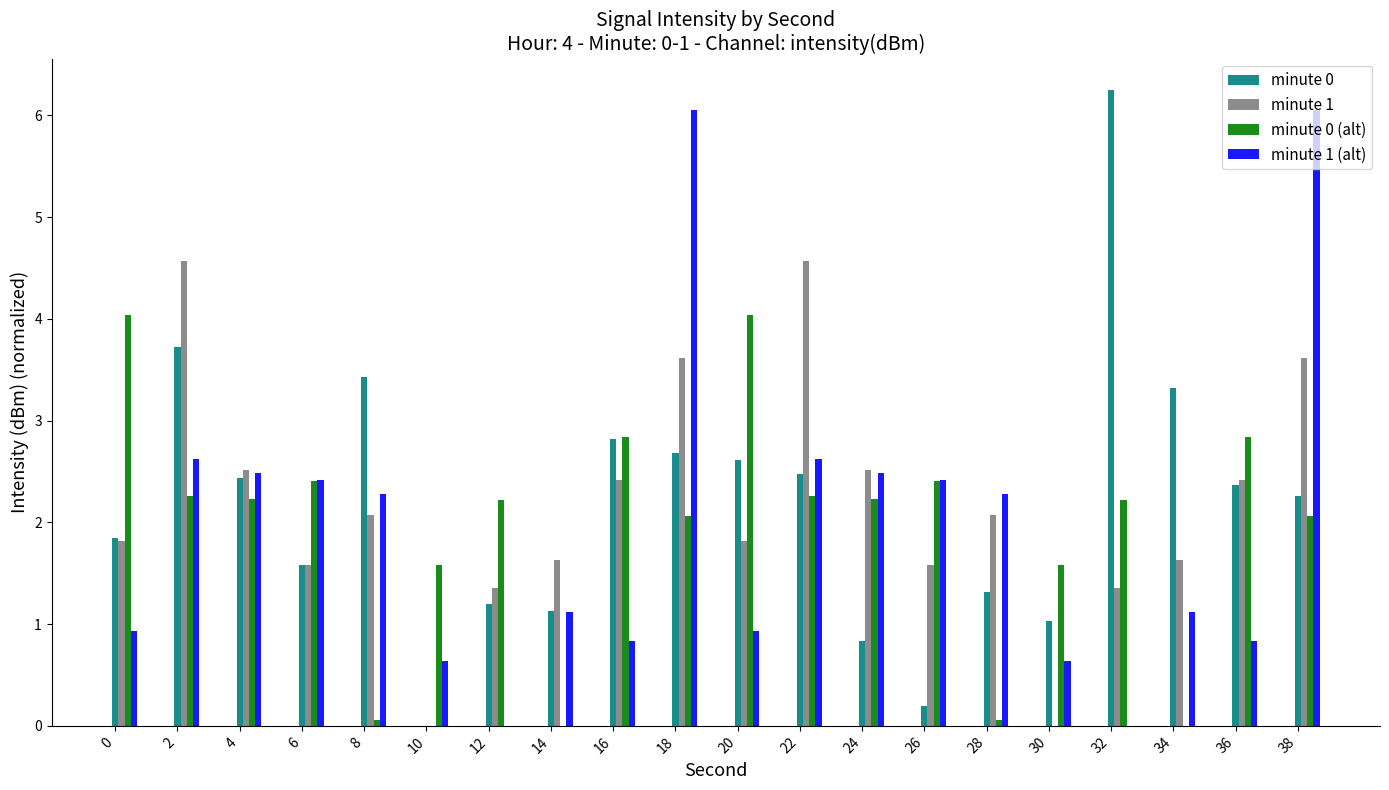

Where does the minute 1 series first go above 2?

2